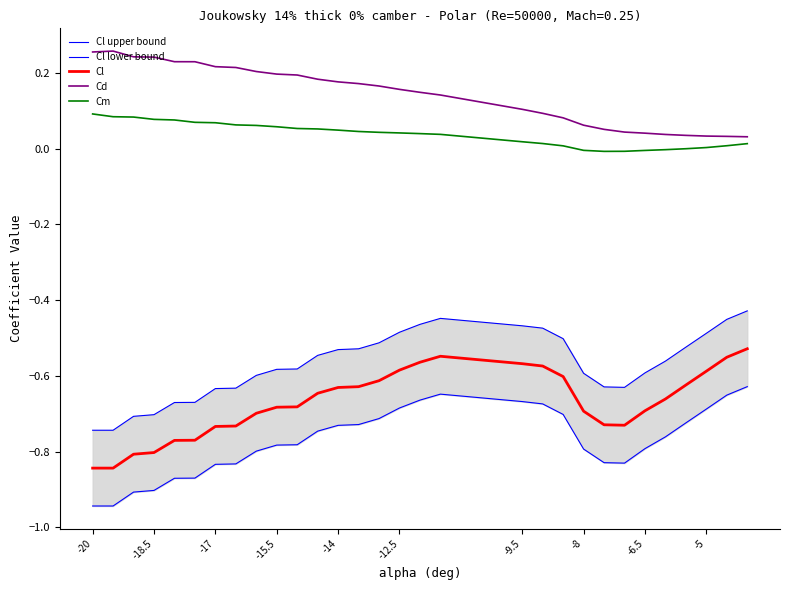

The Cl series shows -0.4 at -8. True or false?

False